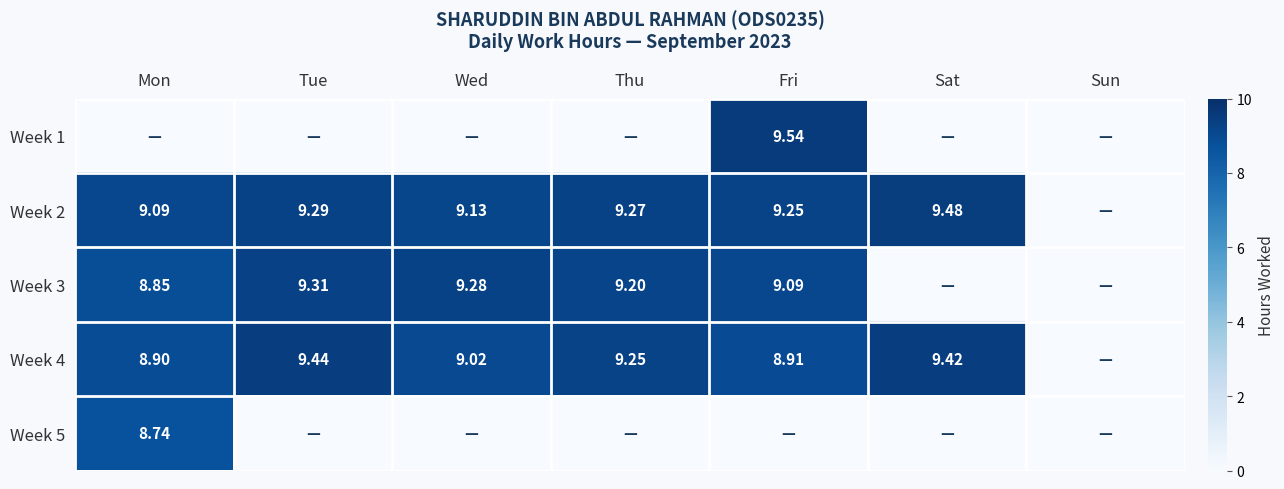

How many values in Week 4 are above zero?

6